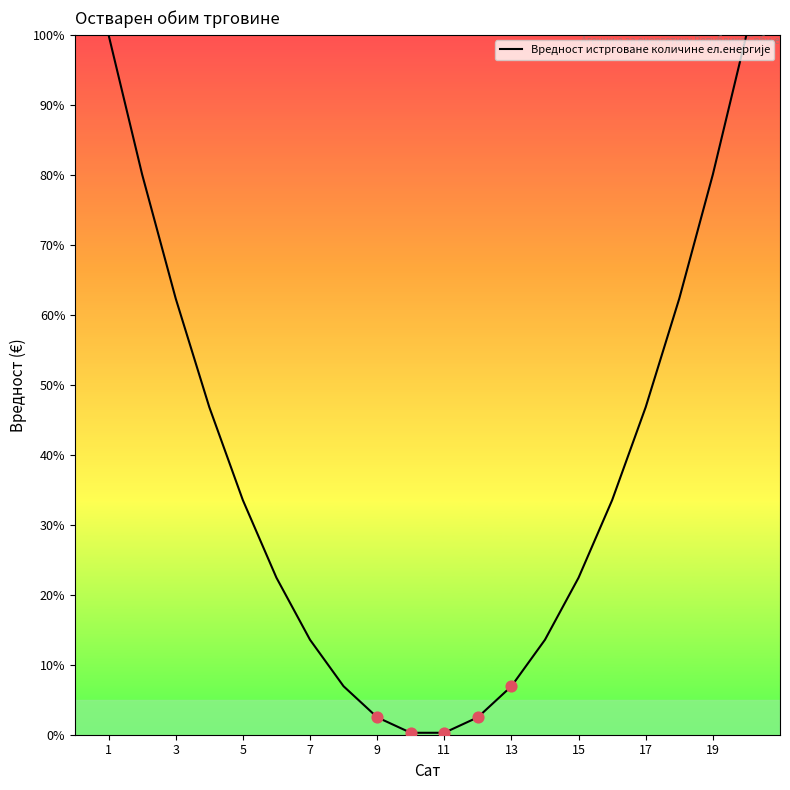

What is the greatest value displayed?

100.0